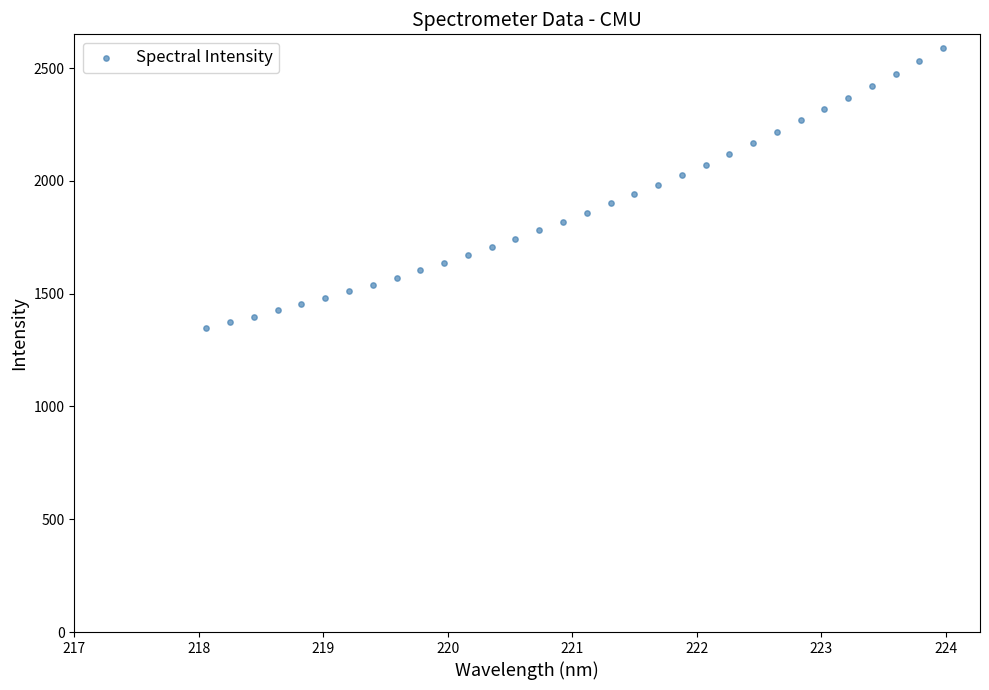

What is the range of Y values (max minus min)?

1239.5